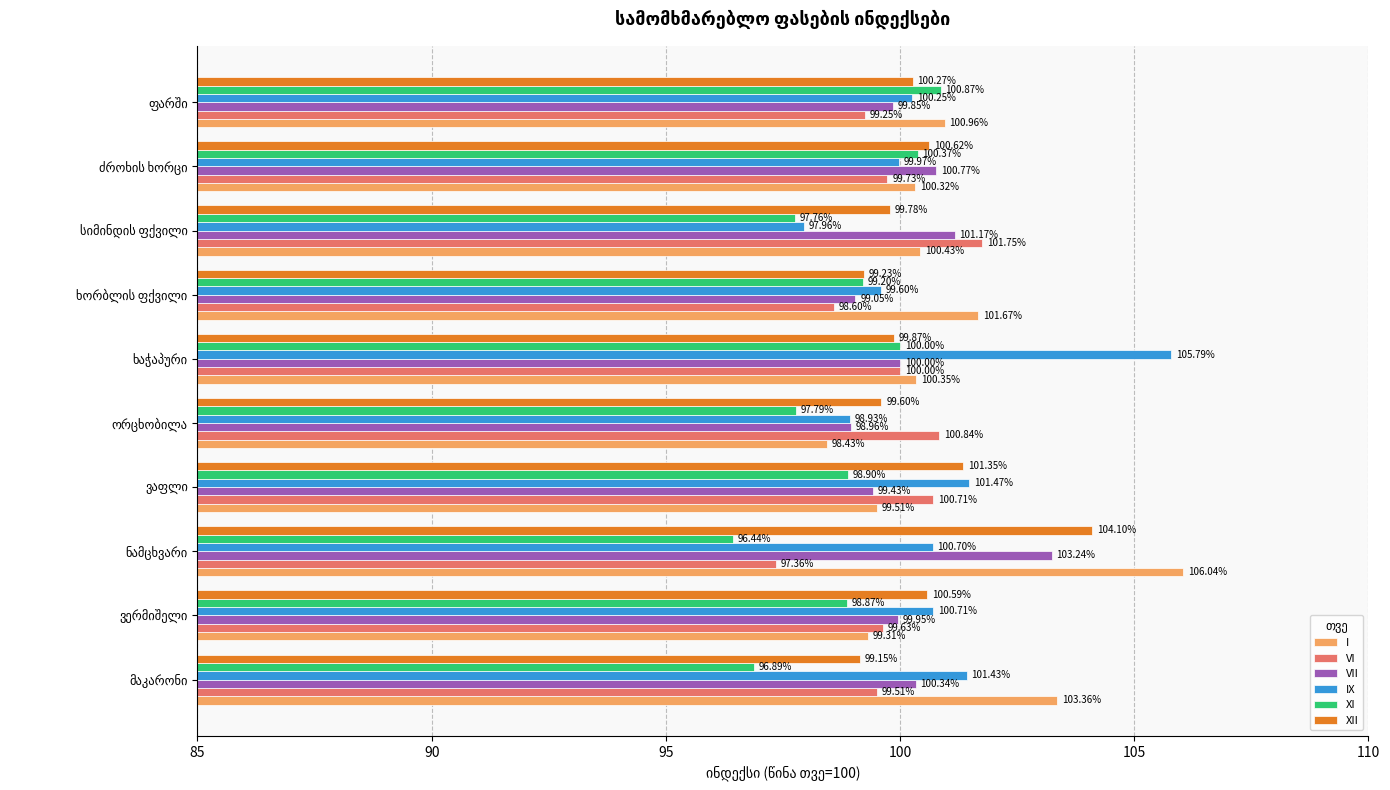

How many data points does each series have?

10